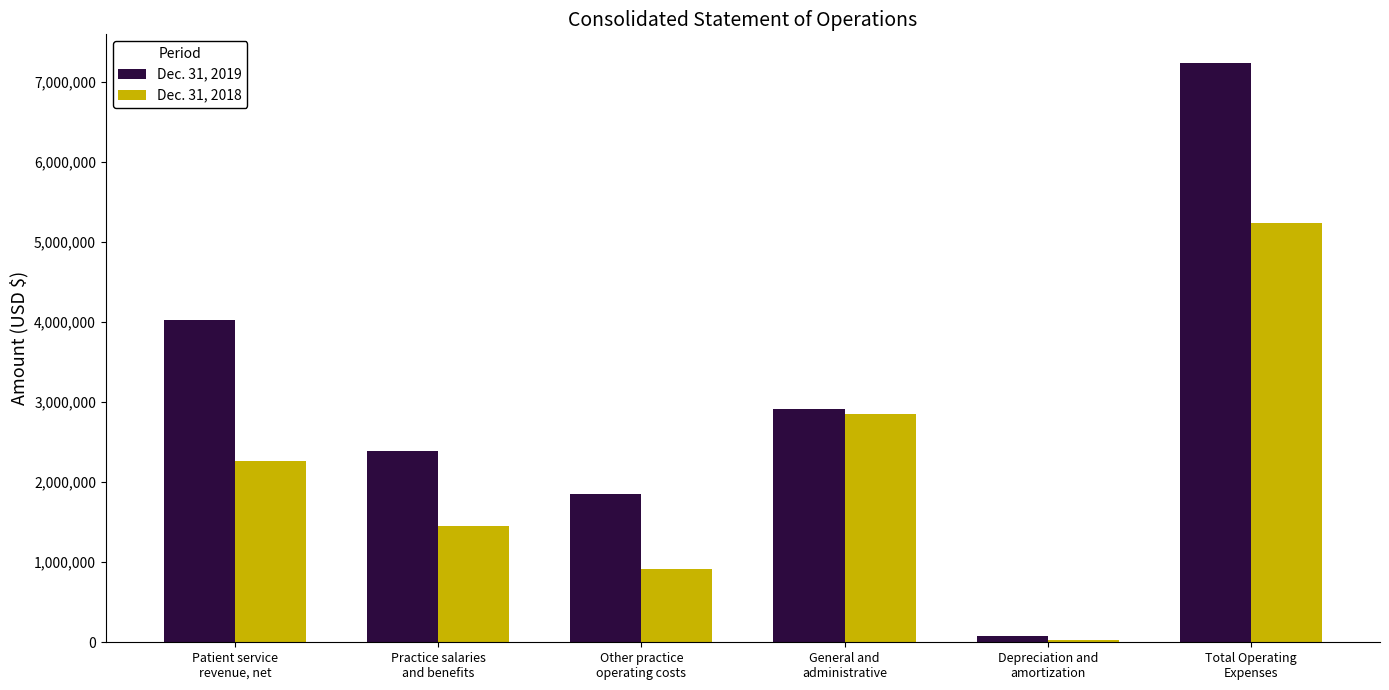

What is the sum of all Dec. 31, 2018 values?

12721298